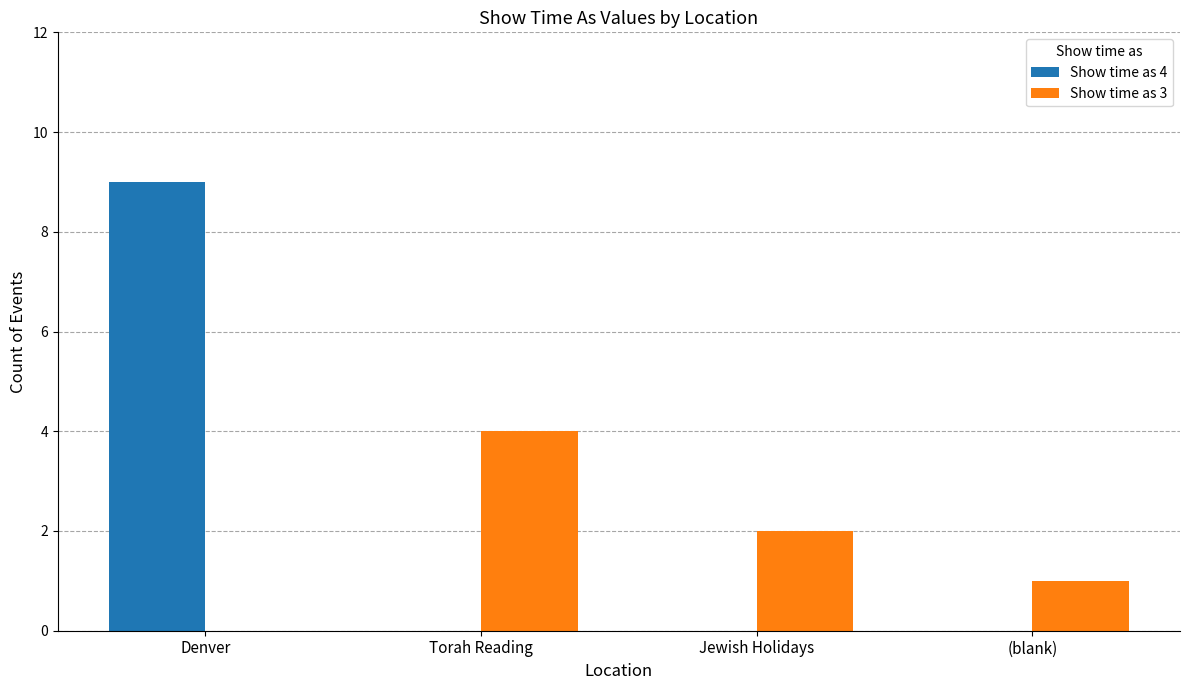

The Show time as 4 series shows 0 at Jewish Holidays. True or false?

True